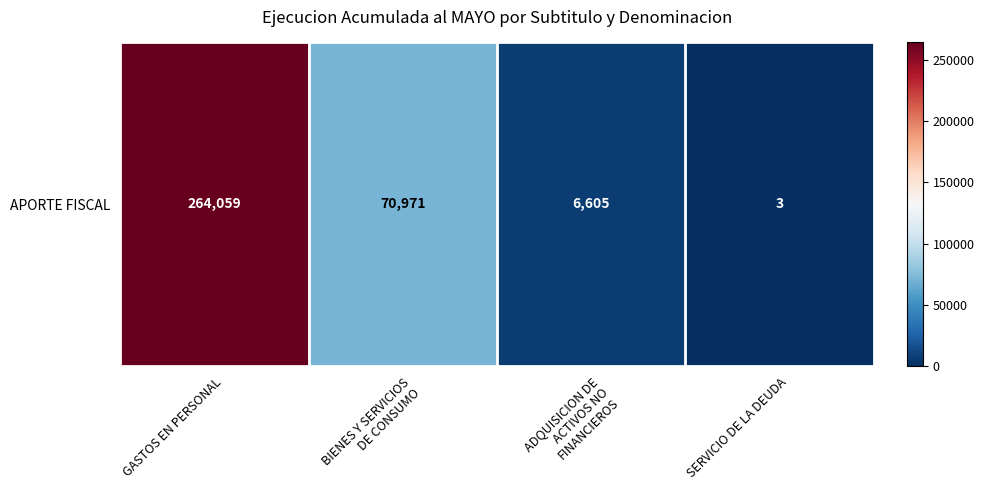

At which label does the data first exceed 70971?

GASTOS EN PERSONAL